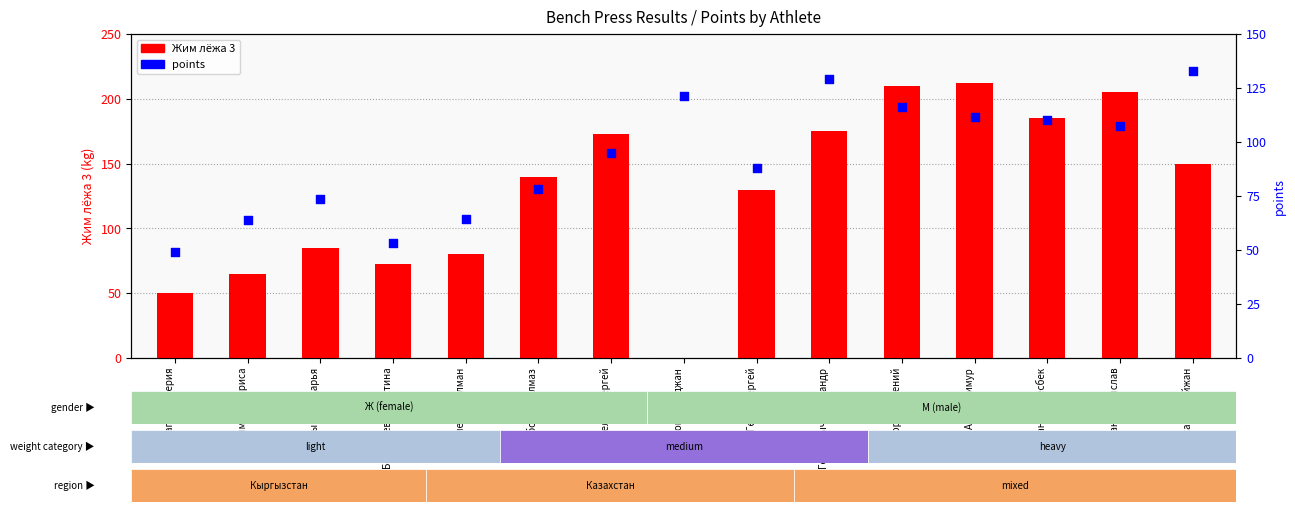

What are all the series names shown in the legend?

Жим лёжа 3, points